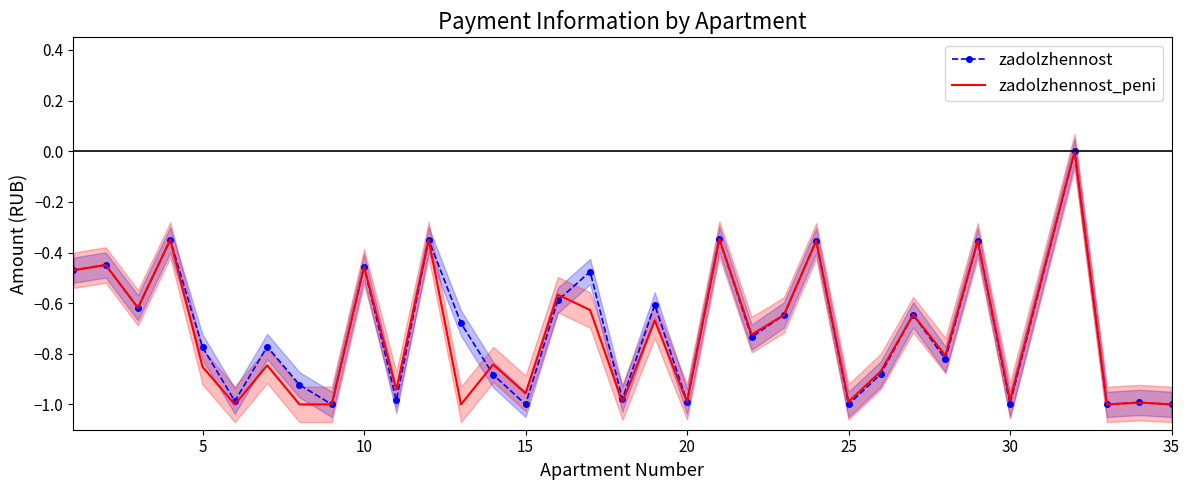

The zadolzhennost_peni series shows -0.2 at 23. True or false?

False